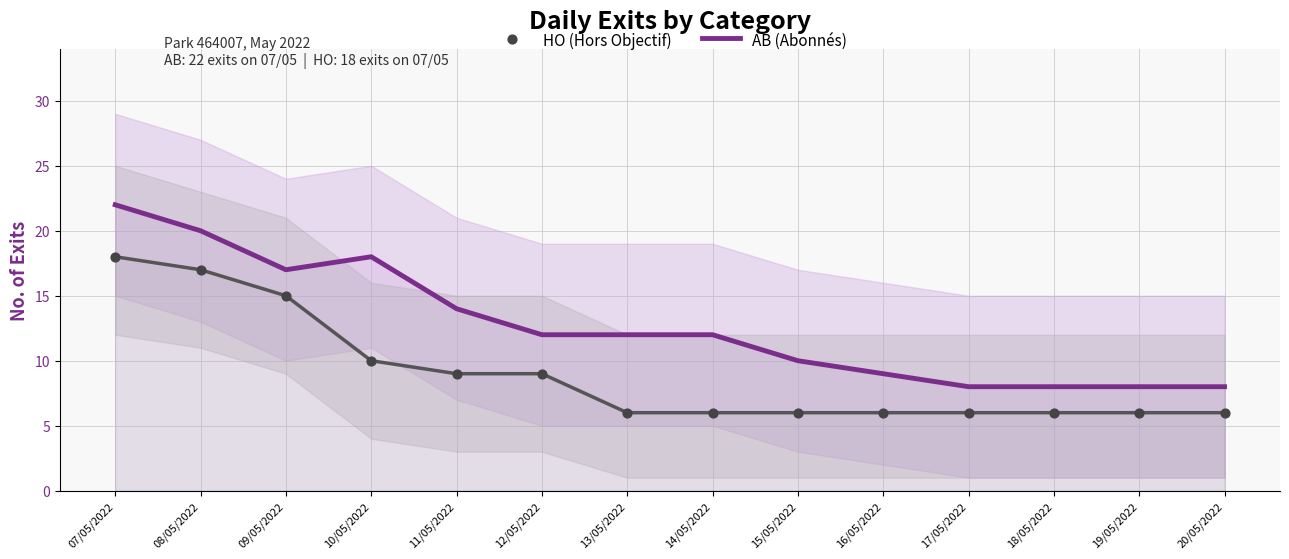

What is the total value across all series at 13/05/2022?

18